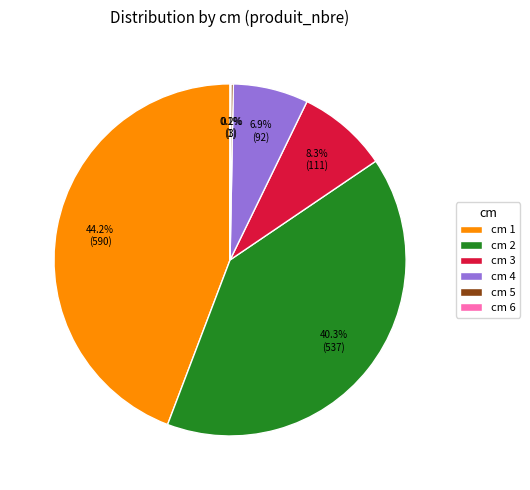

To the nearest percent, what is the average slice percentage?

17%